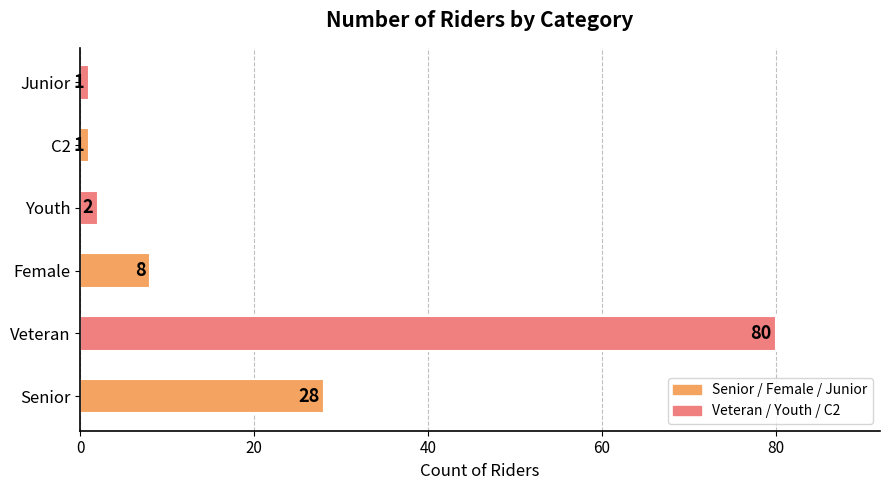

What value does the data have at Veteran, to the nearest 5?

80